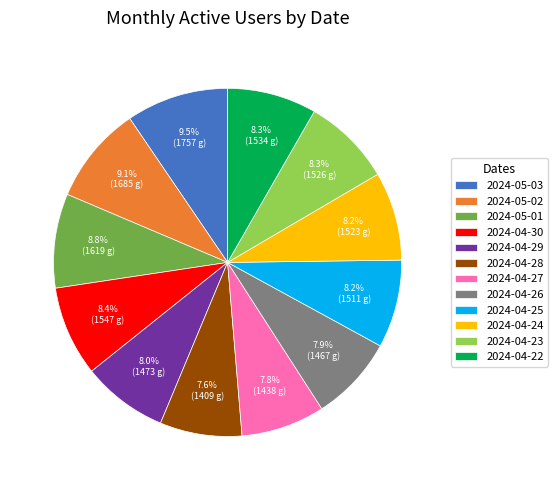

Is it true that 2024-04-29 is 8% of the pie?

True